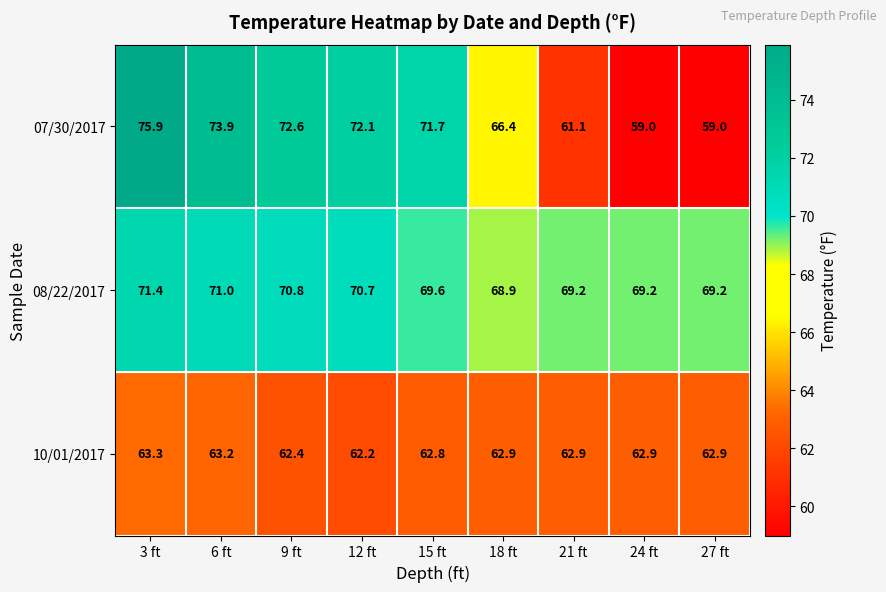

What is the approximate value of 08/22/2017 at 21 ft?

69.2